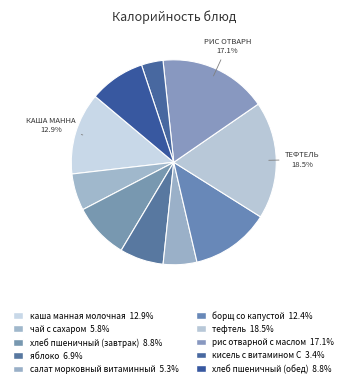

Does кисель с витамином С account for over 50% of the chart?

No